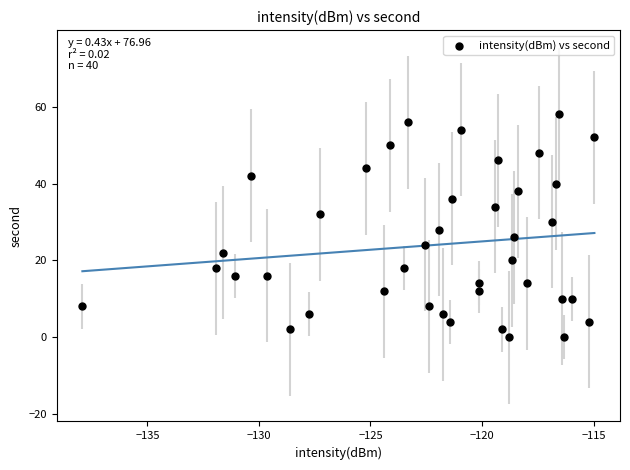

What is the range of Y values (max minus min)?

58